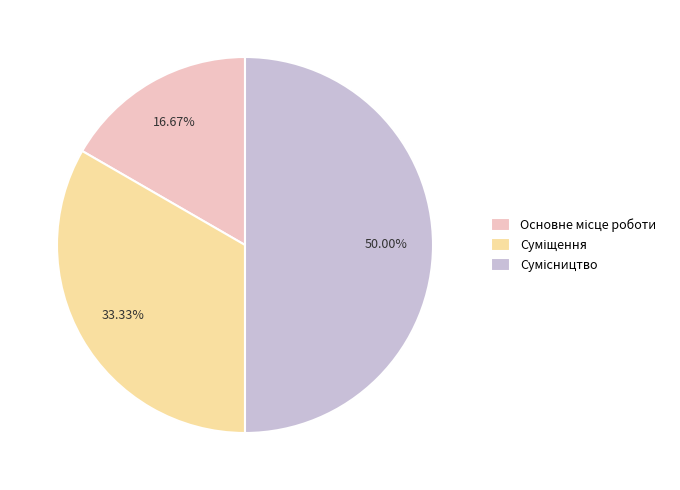

How many slices are in this pie chart?

3